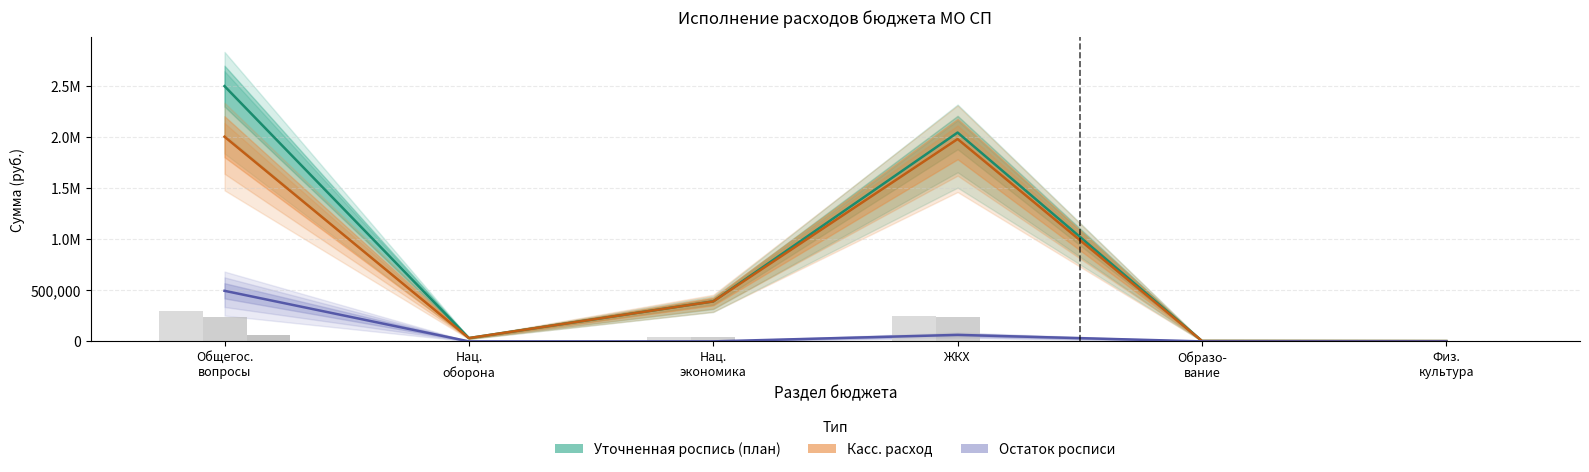

What is the approximate value of Уточненная роспись (план) at ЖКХ?

2048248.8